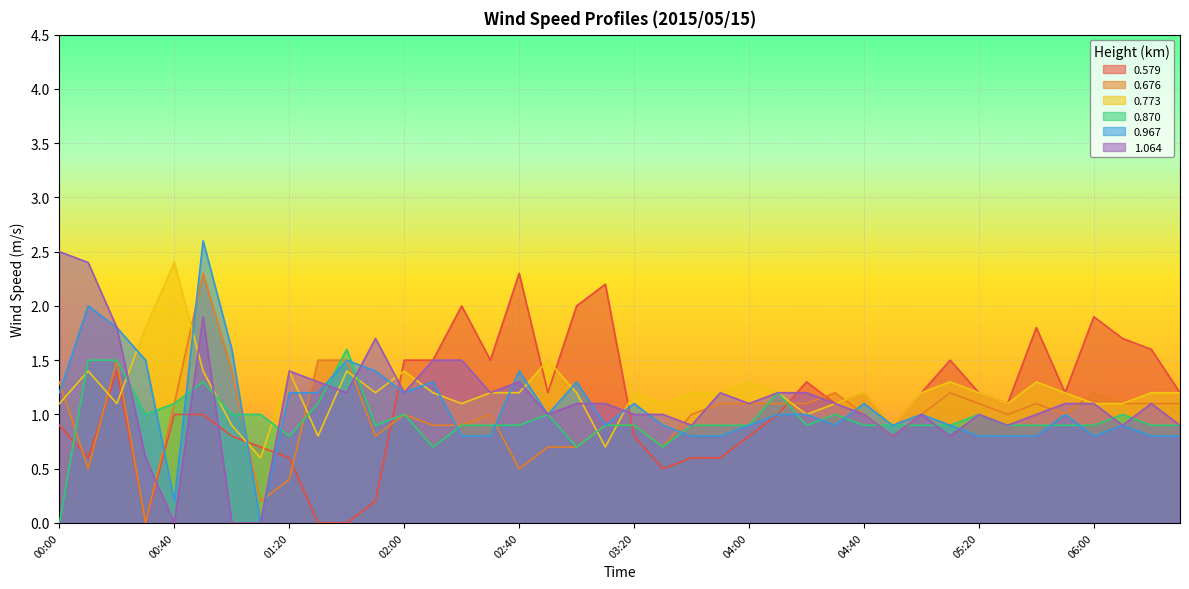

How many times do 0.967 and 1.064 cross each other?

8